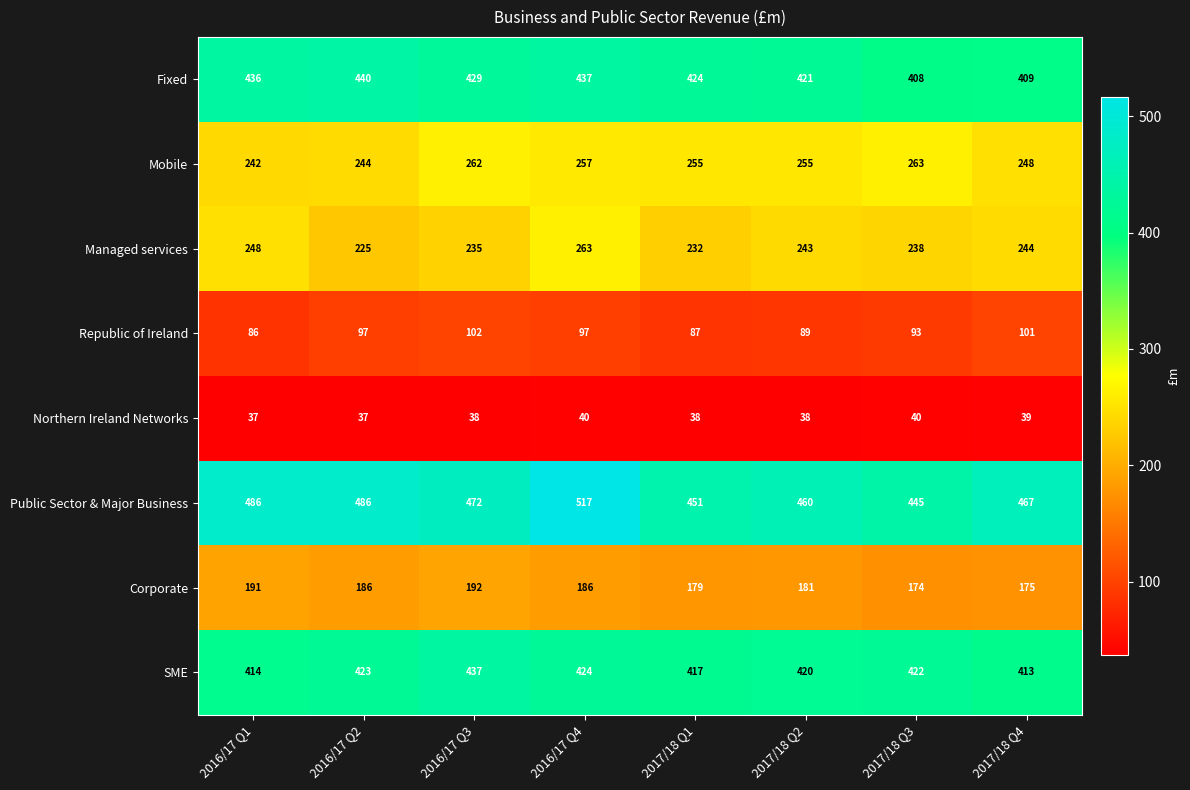

How many categories are shown in the chart?

8